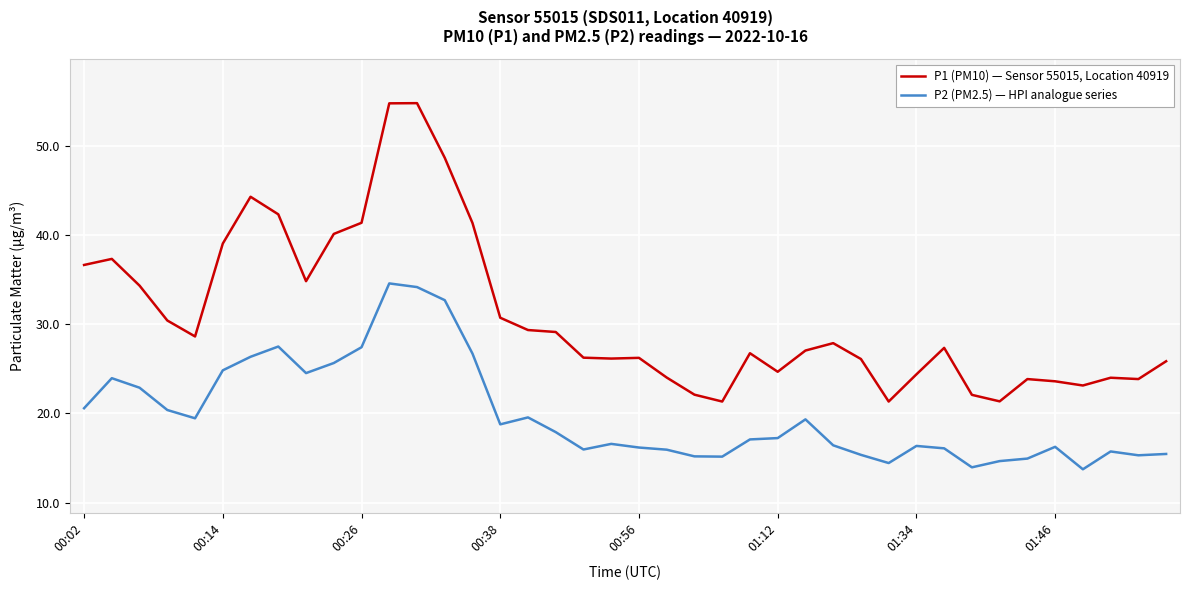

Rank the series by their average value, from highest to lowest.

P1 (PM10) — Sensor 55015, Location 40919, P2 (PM2.5) — HPI analogue series